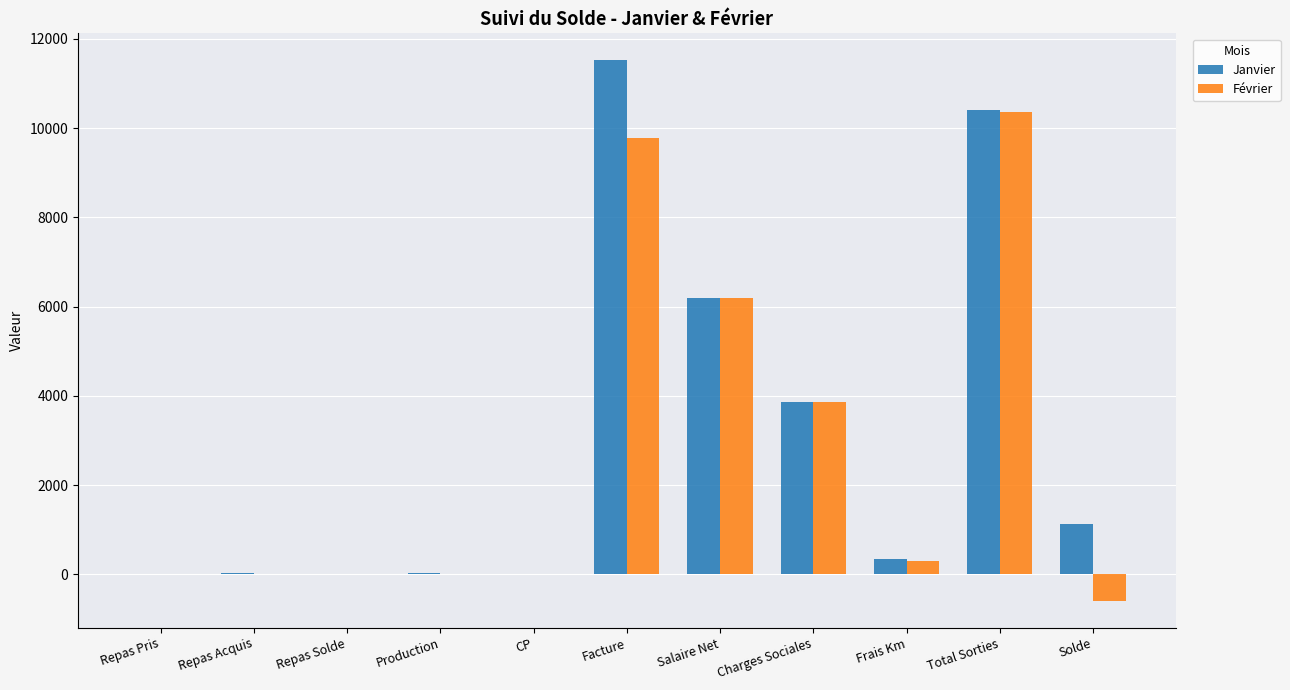

Which category has the highest value in the Janvier series?

Facture